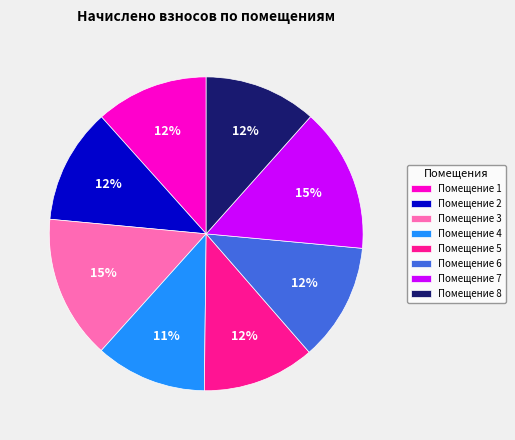

Count the number of slices in the pie.

8